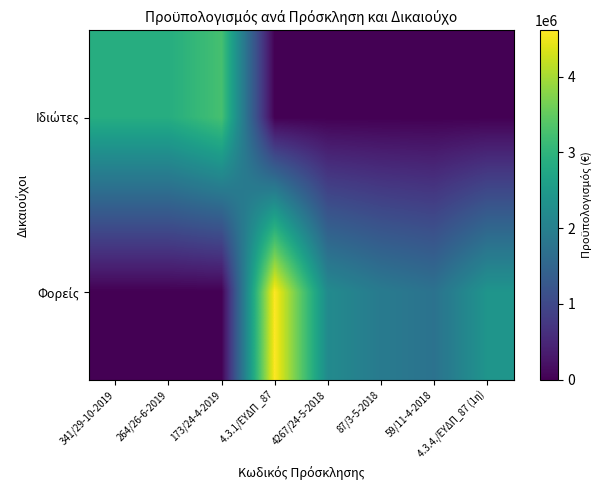

Between 59/11-4-2018 and 264/26-6-2019, which is larger?

264/26-6-2019